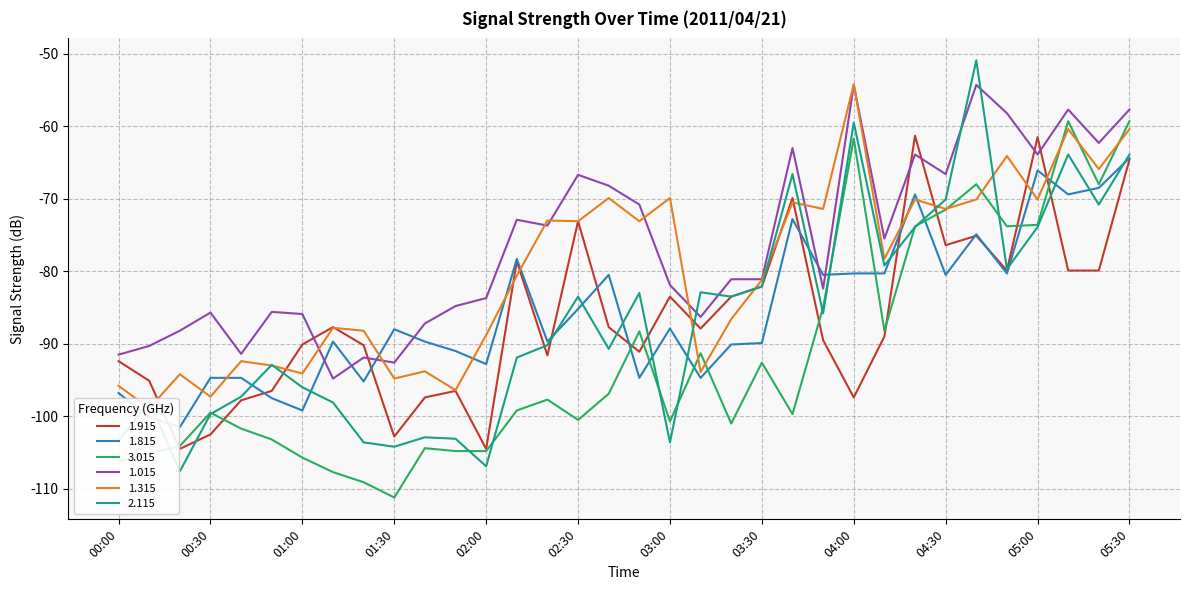

In 1.915, how many points are higher than both neighbors (excluding endpoints)?

9